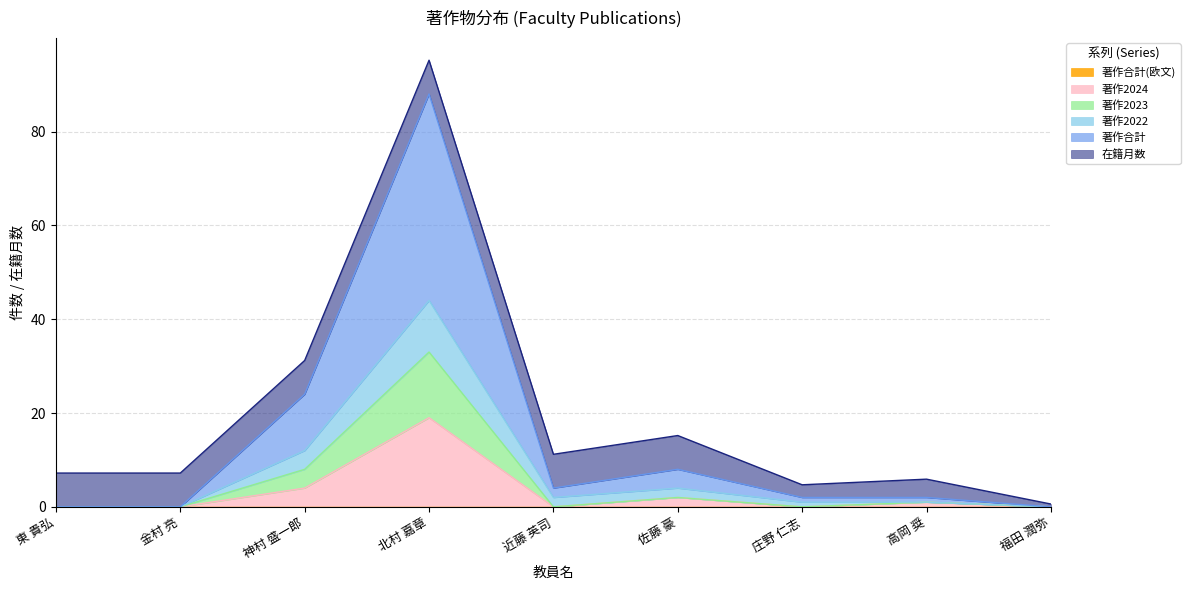

At which category is the sum across all series the highest?

北村 嘉章